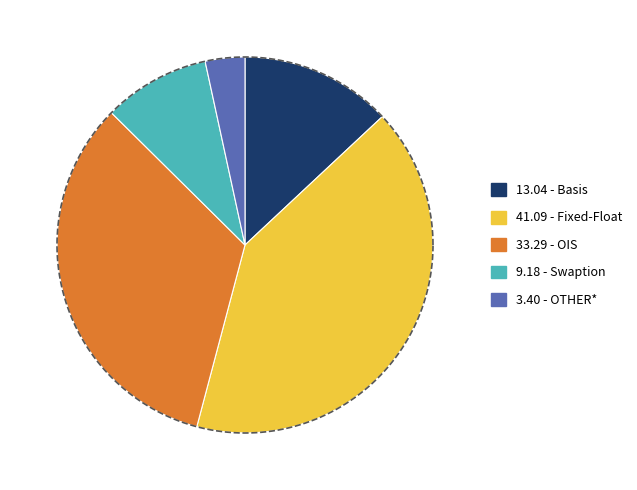

Which slice is the largest?

Fixed-Float